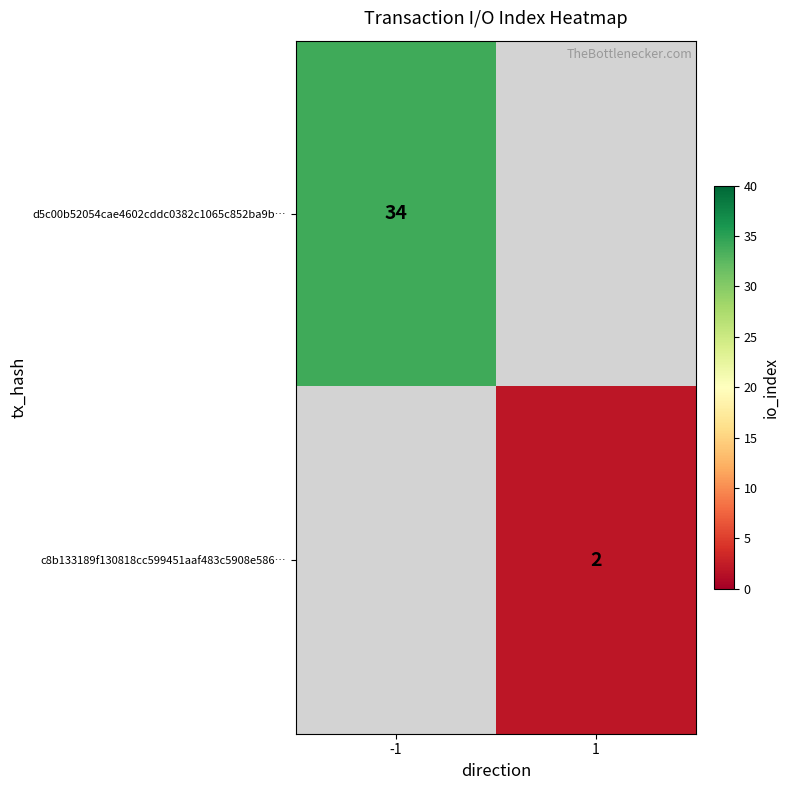

Is it true that d5c00b52054cae4602cddc0382c1065c852ba9b… equals 34 at -1?

True